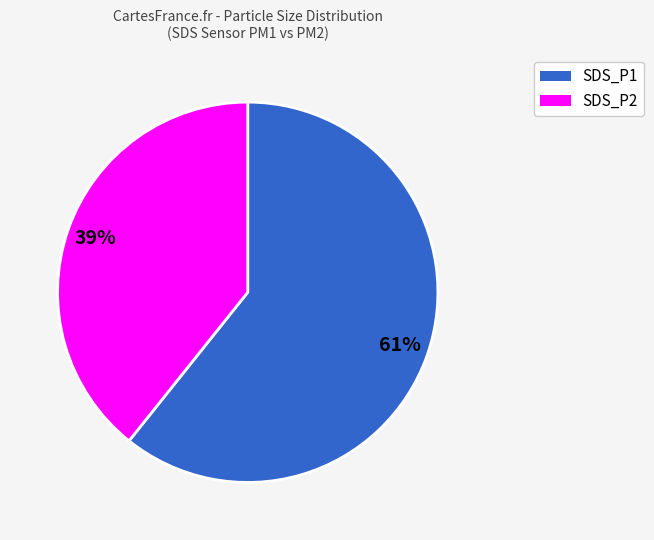

To the nearest percent, what is the average slice percentage?

50%